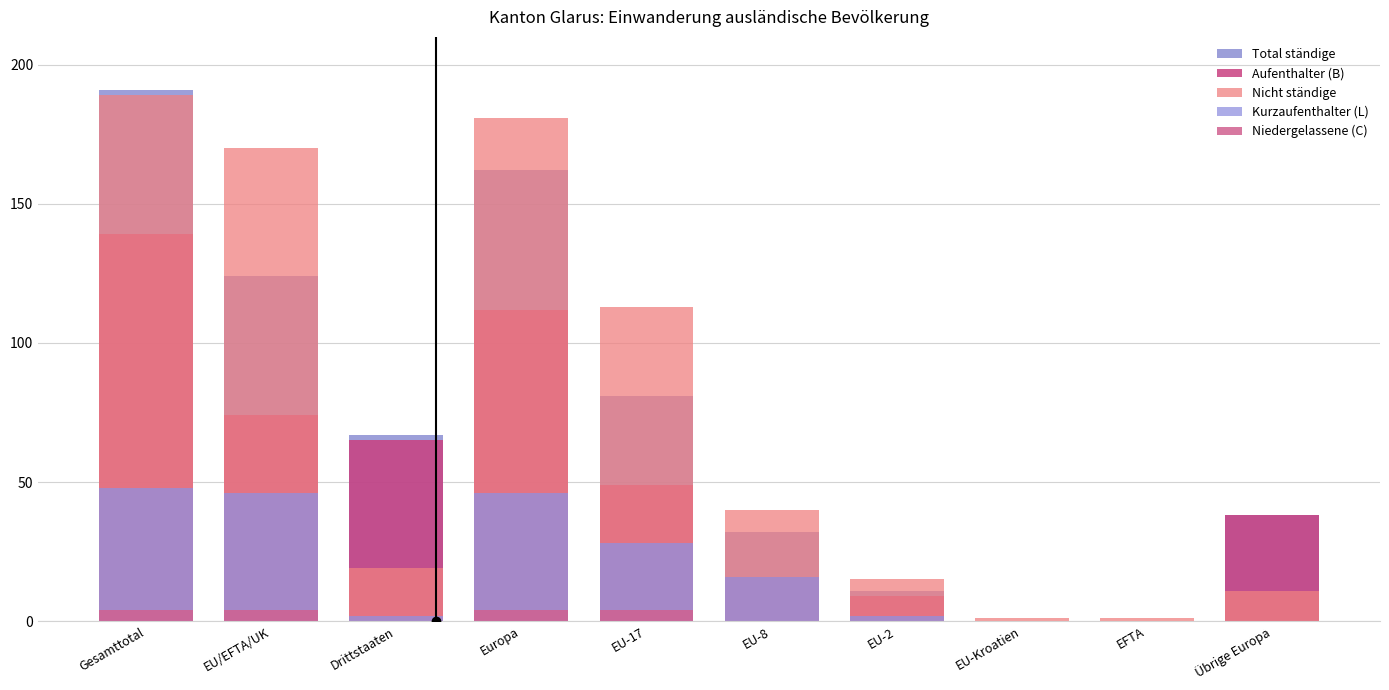

Read the Aufenthalter (B) value at Gesamttotal, to the nearest 10.

140